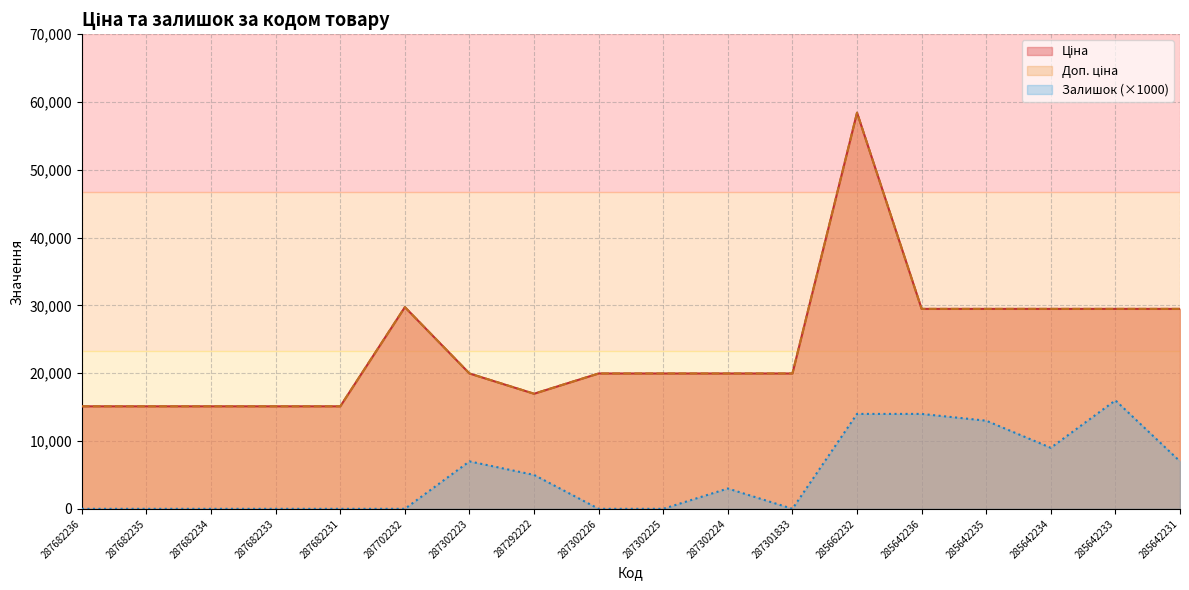

What is the label of the 16th point from the right?

287682234